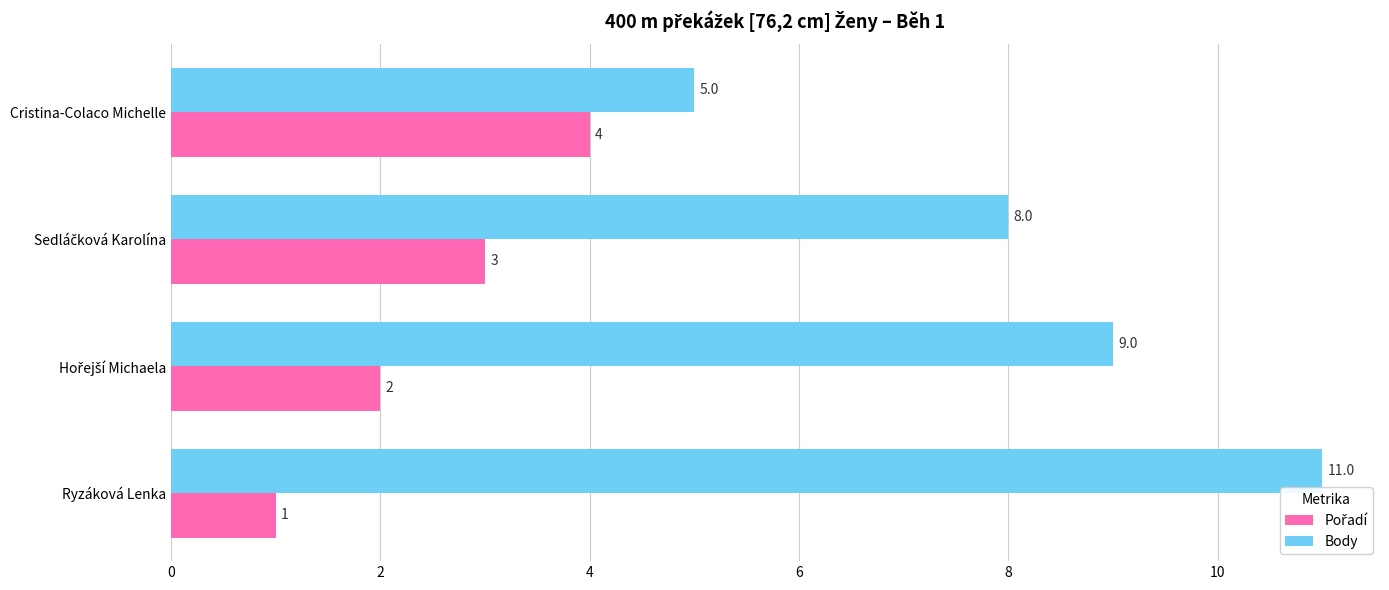

At which category is the sum across all series the highest?

Ryzáková Lenka